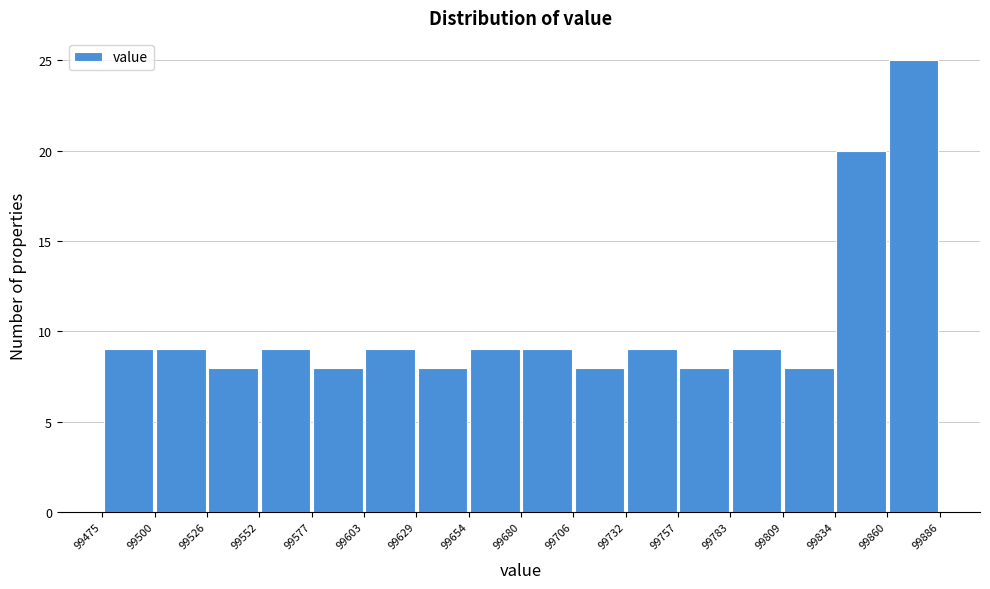

How tall is the bar that spans 99680 to 99706 on the x-axis? The values are not printed on the chart, so give them approximately, as read against the axis.

9